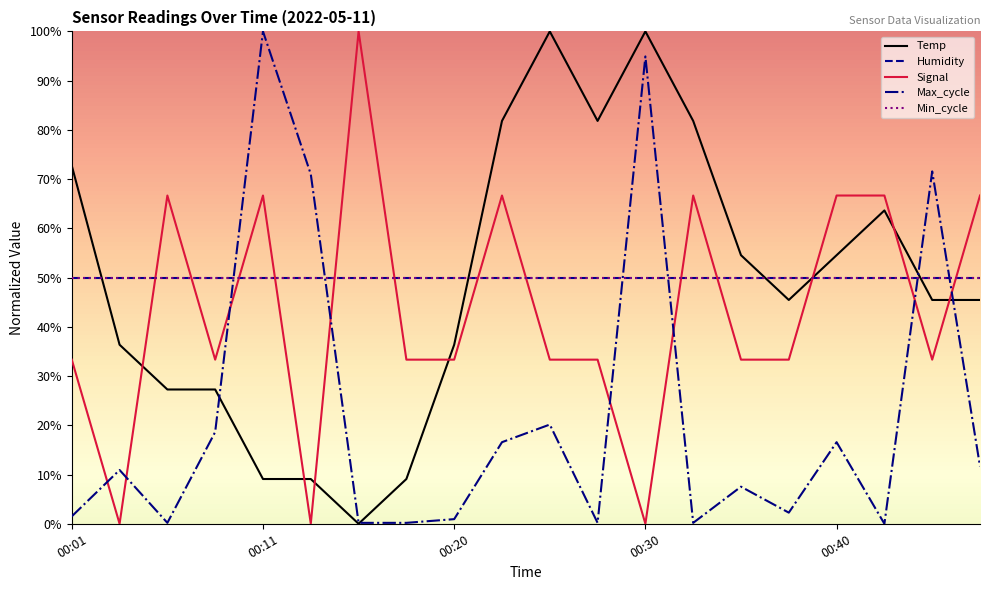

What is the difference between the maximum and second lowest values in the Signal series?

100.0